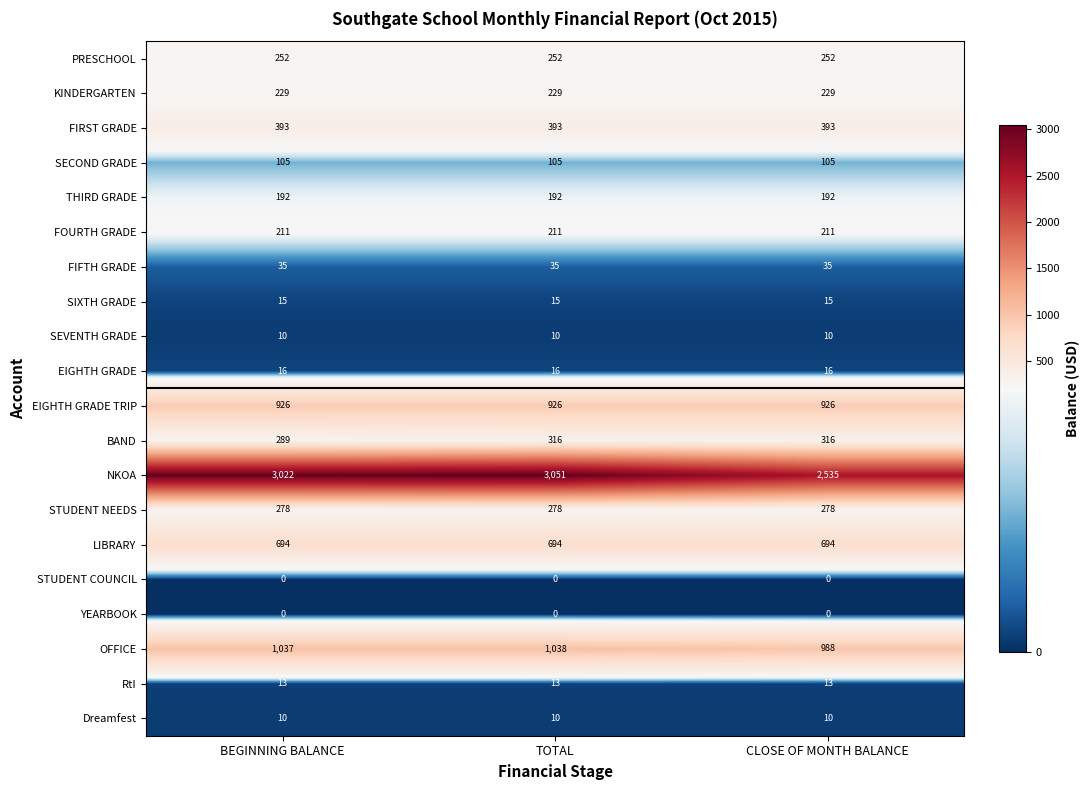

At how many categories does at least one series exceed 2054?

3